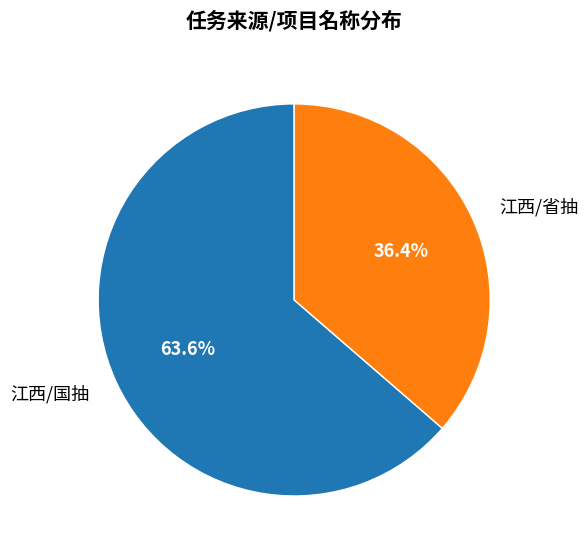

Is 江西/省抽 the majority of the pie?

No